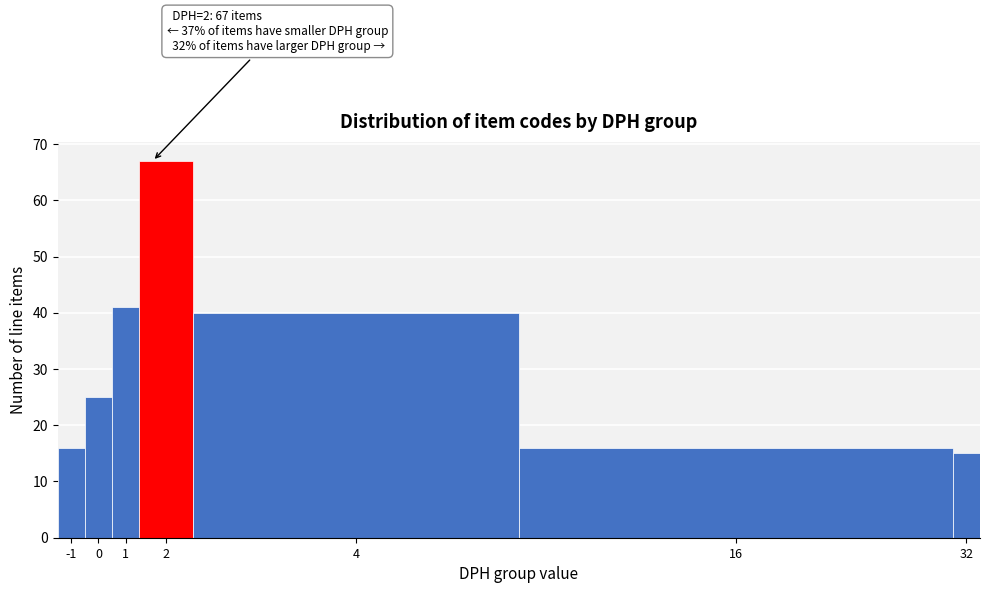

Reading left to right, what are all the values shown in this chart?

16	25	41	67	40	16	15